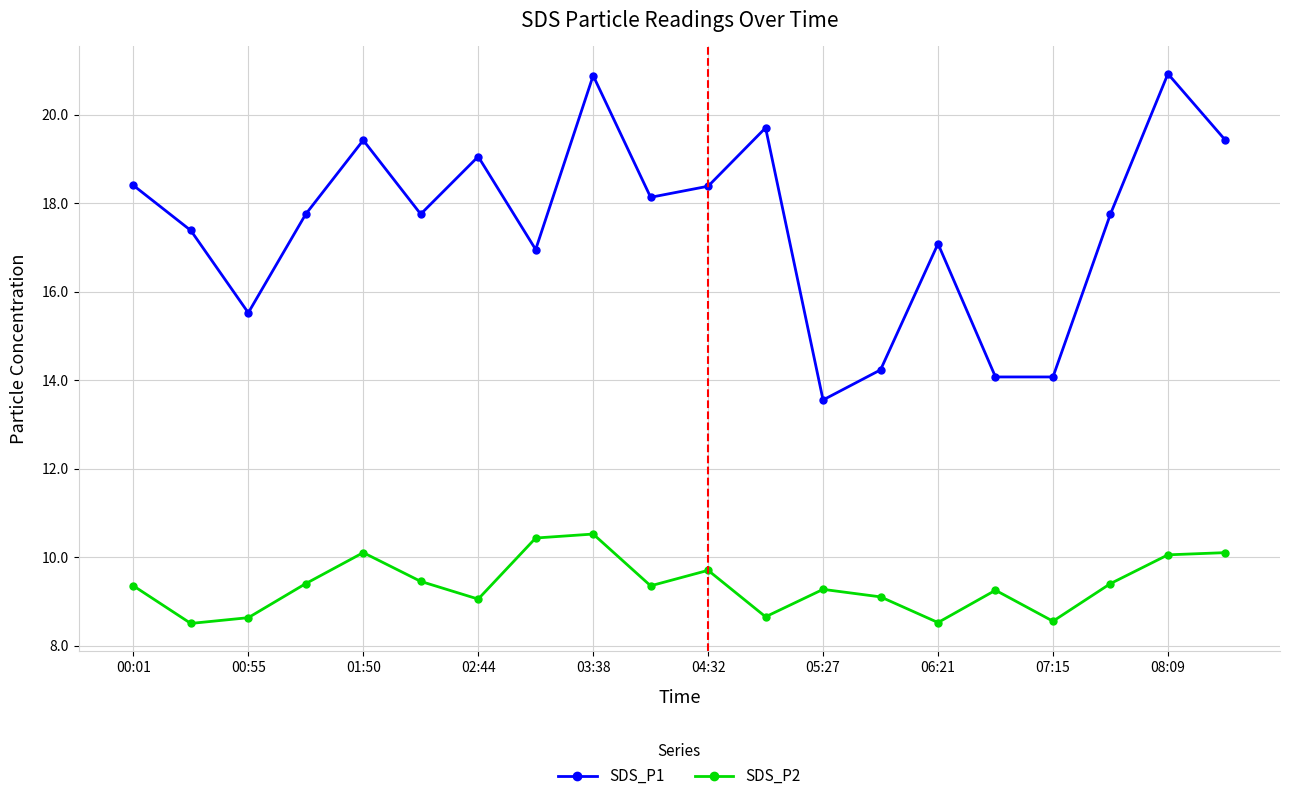

Count the number of data series in this chart.

2